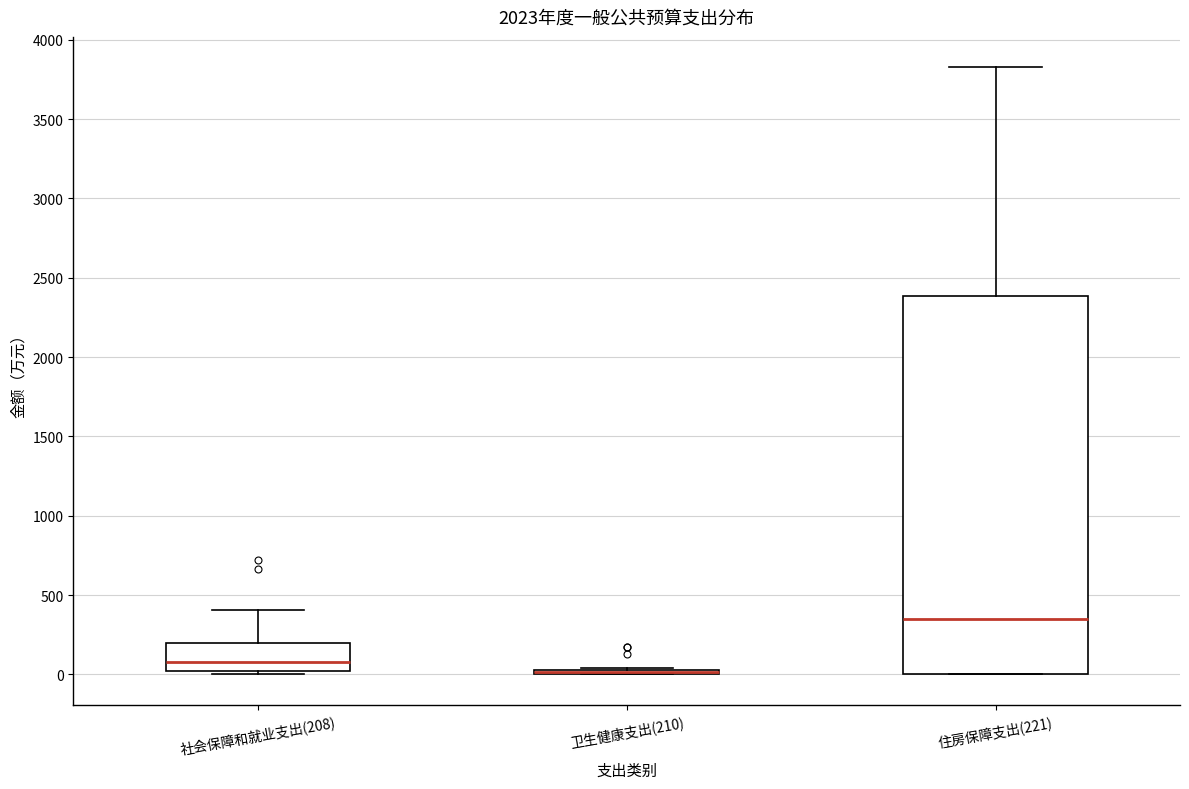

Comparing the boxes themselves (not the whiskers), which one is the tallest?

住房保障支出(221)